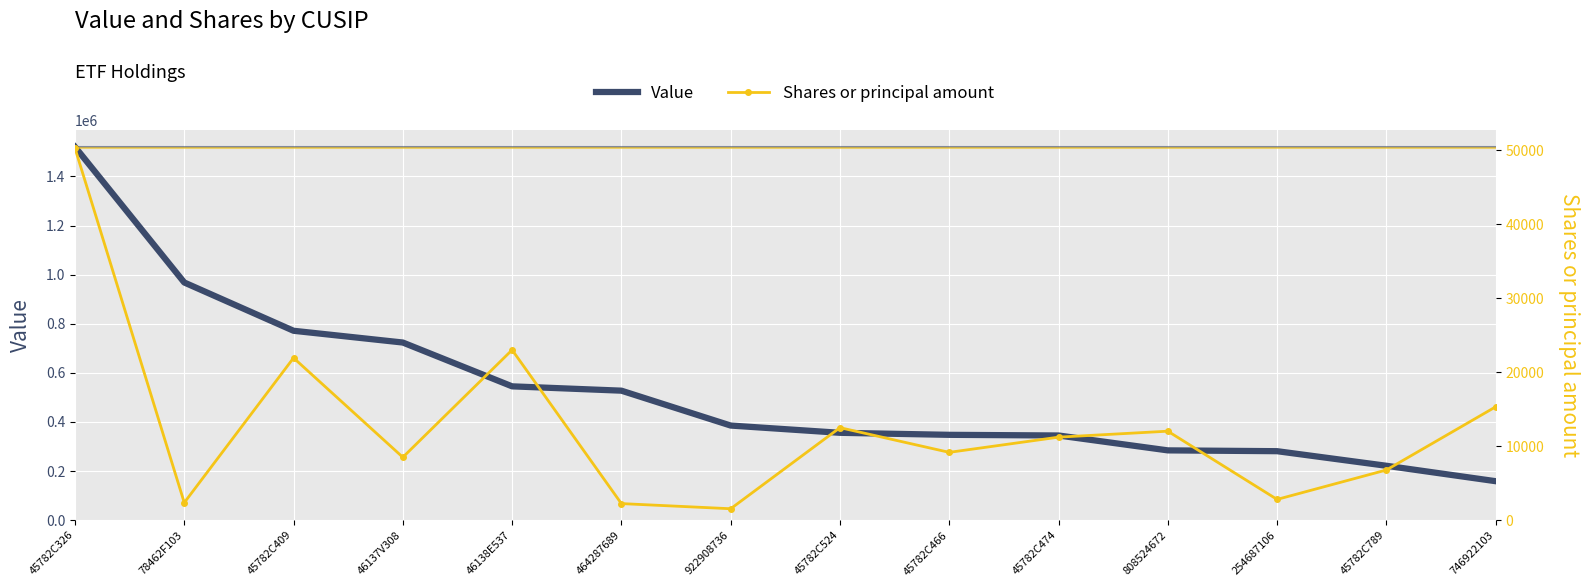

Reading left to right, what are all the values shown in this chart?

Value: 45782C326=1520458	78462F103=968119	45782C409=771446	46137V308=723549	46138E537=545090	464287689=527473	922908736=385396	45782C524=355853	45782C466=347597	45782C474=344914	808524672=284282	254687106=280981	45782C789=221601	746922103=158757
Shares or principal amount: 45782C326=50295	78462F103=2365	45782C409=21941	46137V308=8505	46138E537=23019	464287689=2241	922908736=1545	45782C524=12508	45782C466=9169	45782C474=11224	808524672=12031	254687106=2806	45782C789=6783	746922103=15324